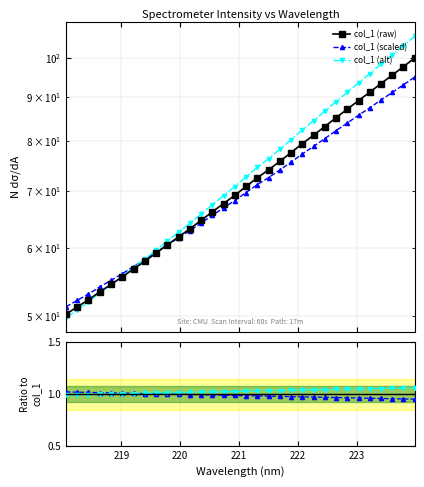

List the series in order of their peak value, highest first.

col_1 (alt), col_1 (raw), col_1 (scaled), Ratio alt, Ratio scaled, Reference